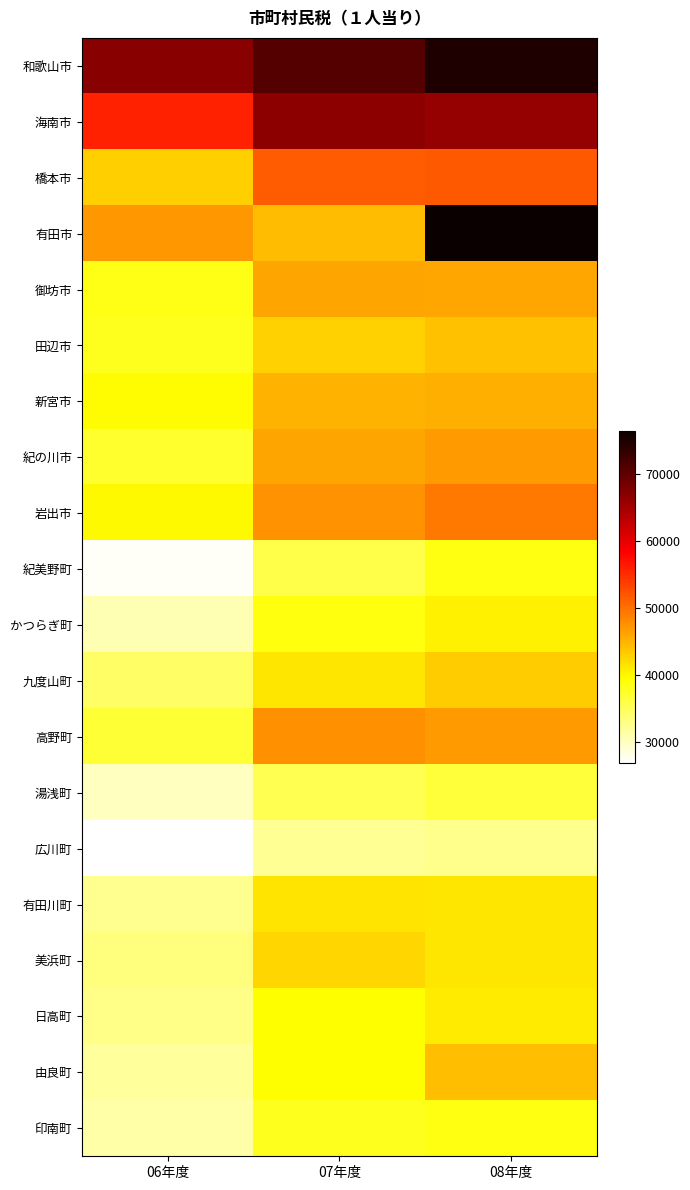

At which category is the sum across all series the highest?

08年度